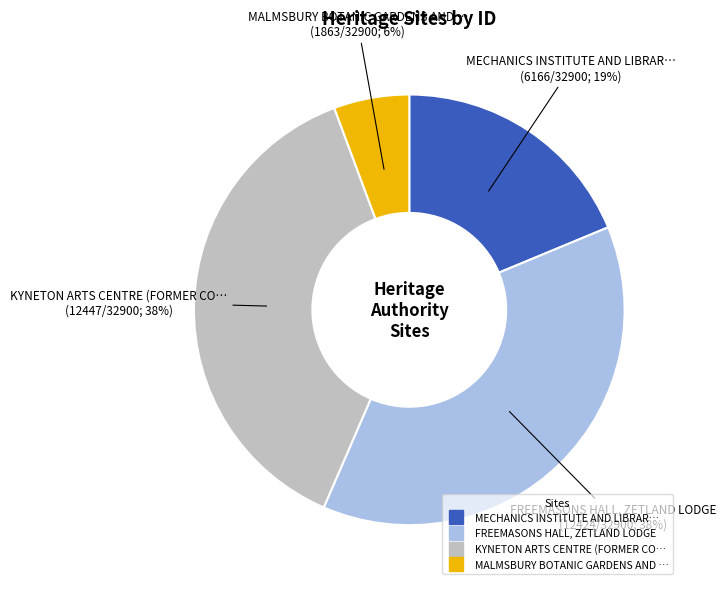

Is there any slice that represents more than half of the pie?

No